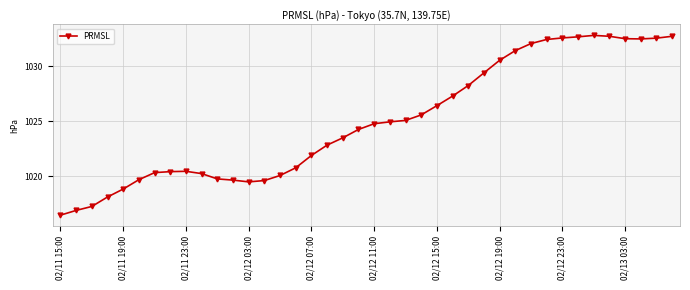

What is the sum of all values?

40999.5